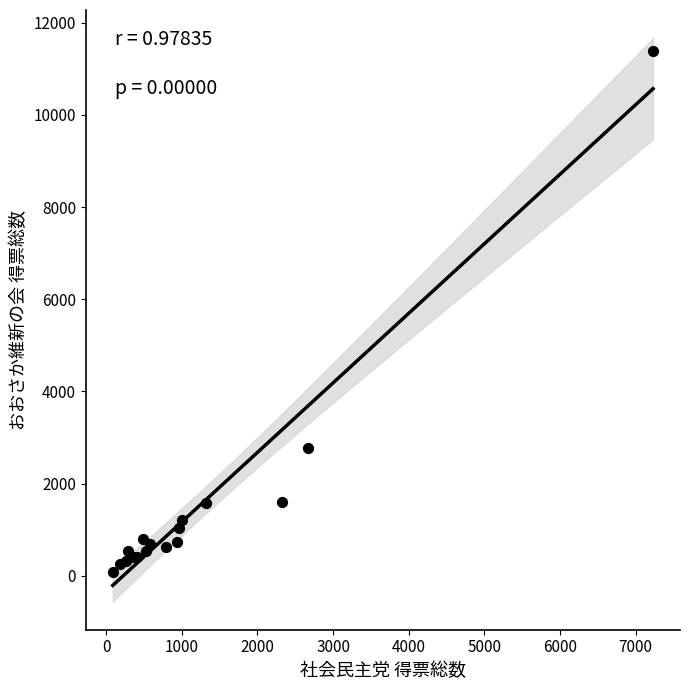

What Y value in the scatter plot is closest to 5726?

2781.7